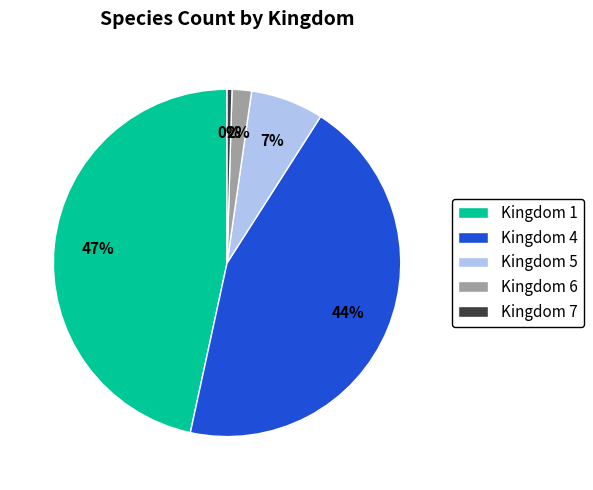

What percentage is the Kingdom 1 slice, to the nearest percent?

47%